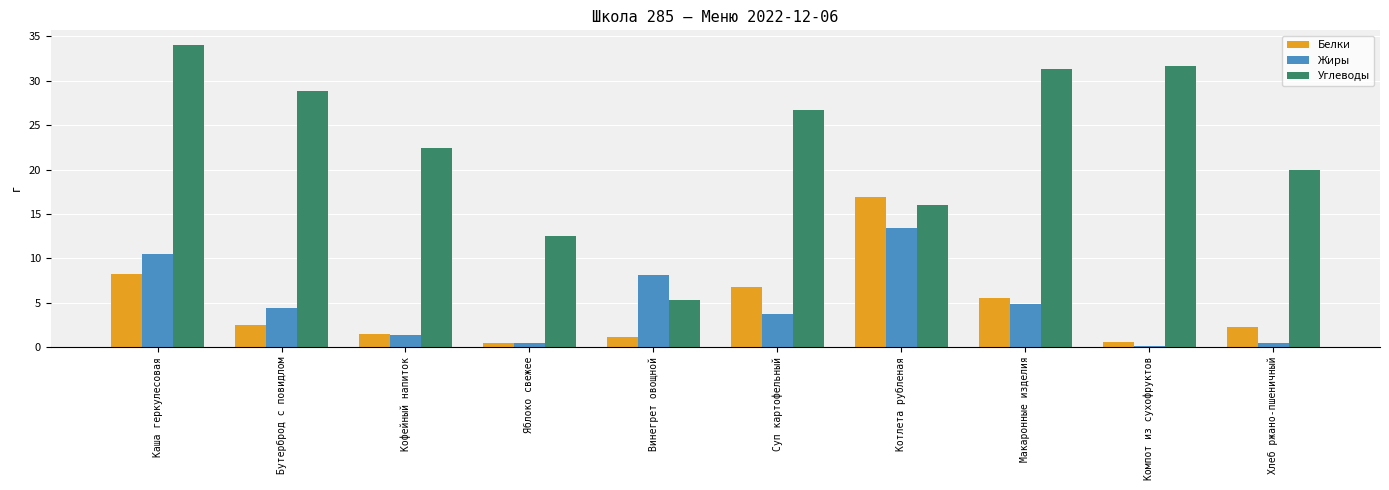

What is the greatest value displayed?

34.0